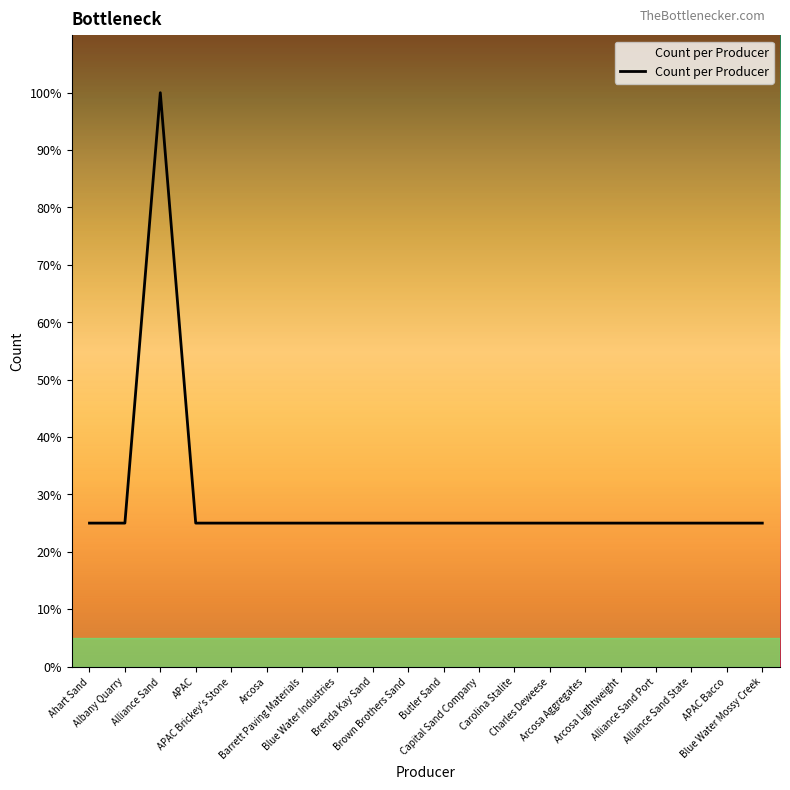

True or false: there are more than 2 points higher than both neighbors.

False